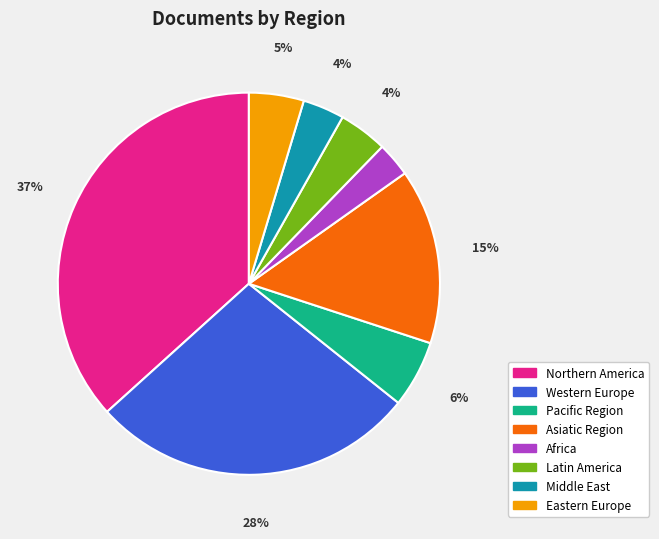

Which slice is the smallest?

Africa